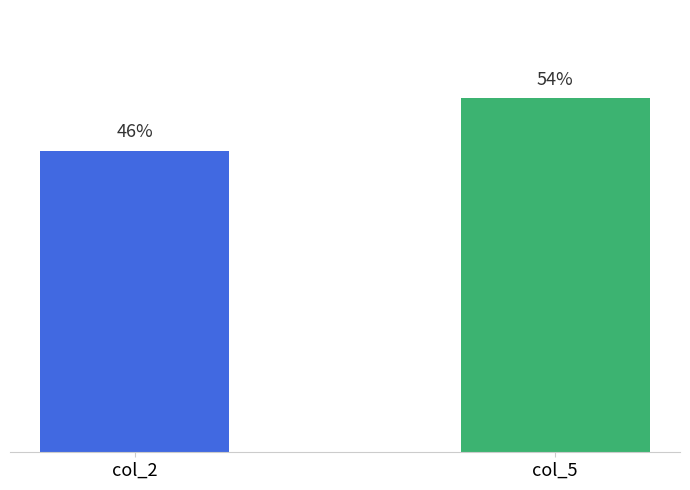

What is the change in value from col_2 to col_5?

+8